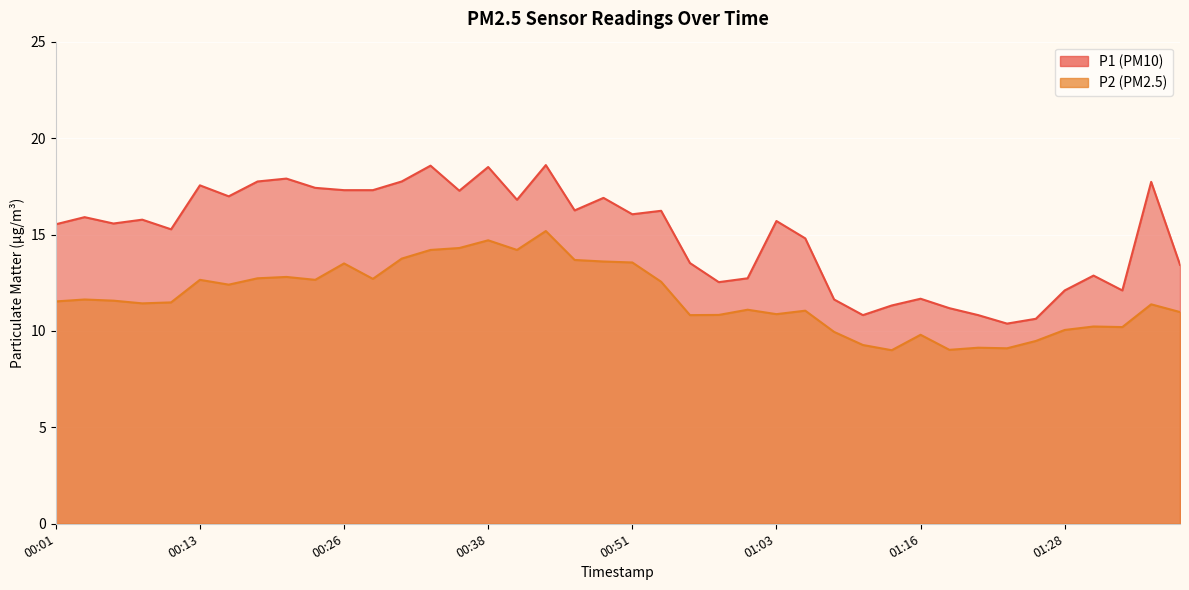

How many categories are shown in the chart?

40